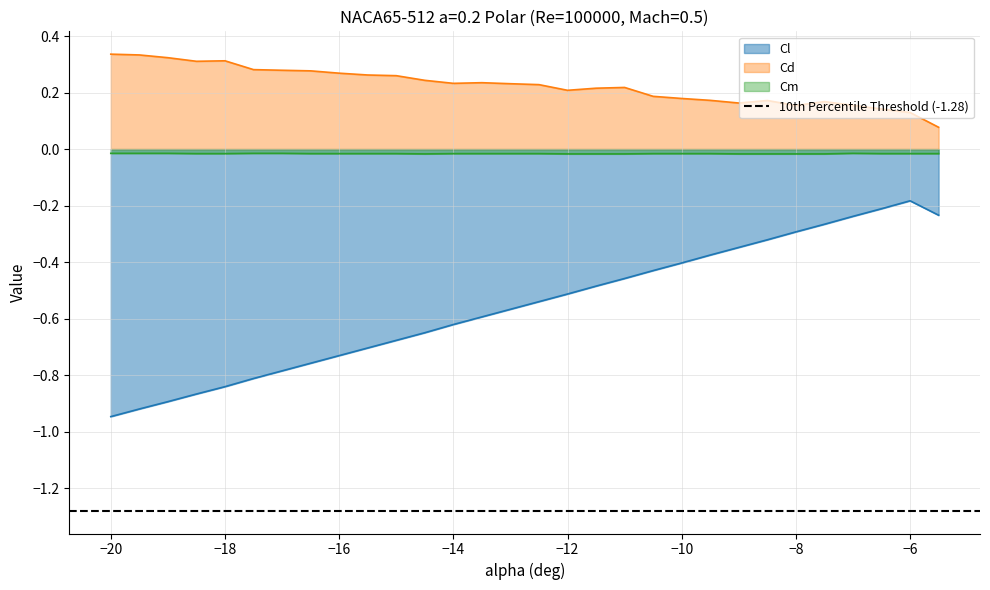

True or false: Cl and Cd intersect in this chart.

False